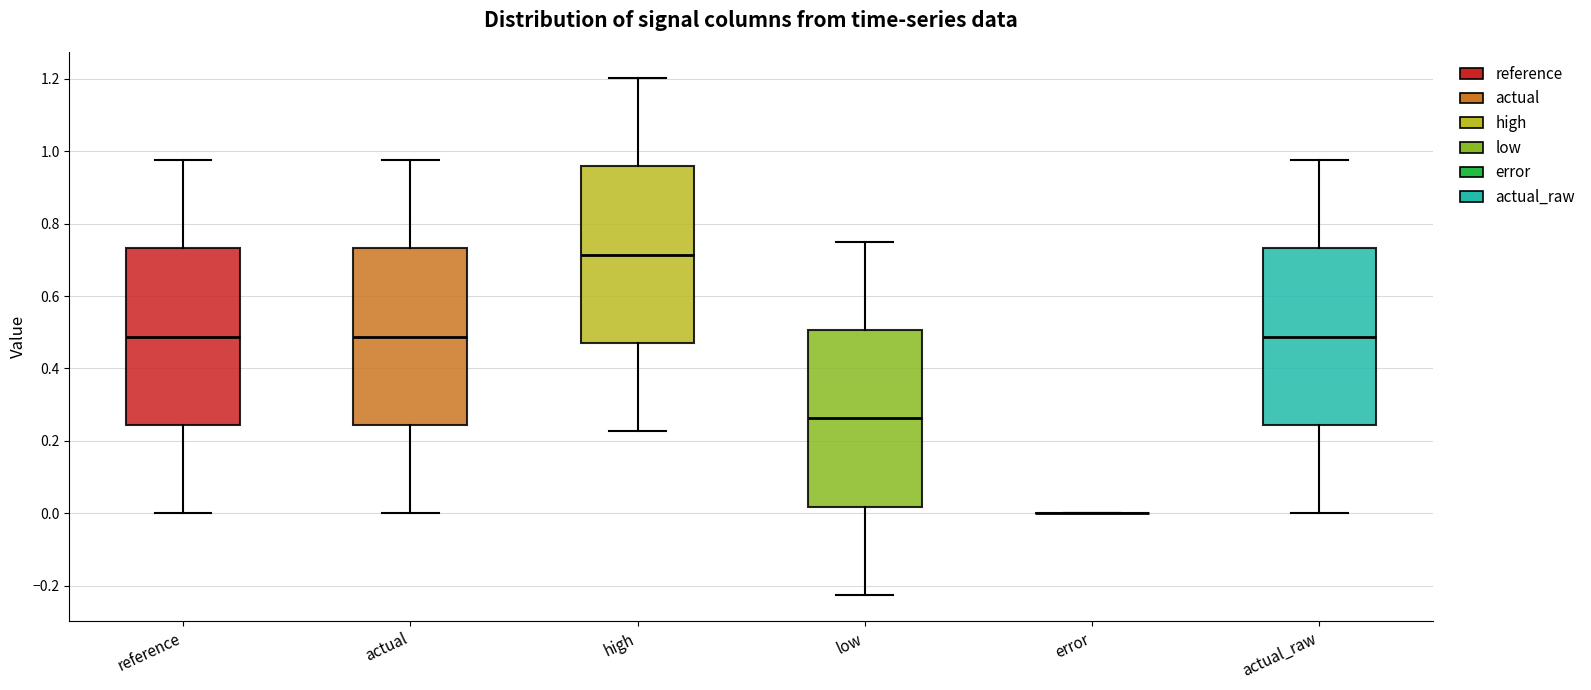

Reading left to right, read every box against the y-axis: the position of its median line, the range the box covers, and the ends of its whiskers. The values are not printed on the chart, so give them approximately, as read against the axis.

reference: median 0.48, box 0.24 to 0.74, whiskers 0.00 to 0.98
actual: median 0.48, box 0.24 to 0.74, whiskers 0.00 to 0.98
high: median 0.72, box 0.48 to 0.96, whiskers 0.22 to 1.20
low: median 0.26, box 0.02 to 0.50, whiskers -0.22 to 0.76
error: box collapsed to a line at 0.00, whiskers 0.00 to 0.00
actual_raw: median 0.48, box 0.24 to 0.74, whiskers 0.00 to 0.98